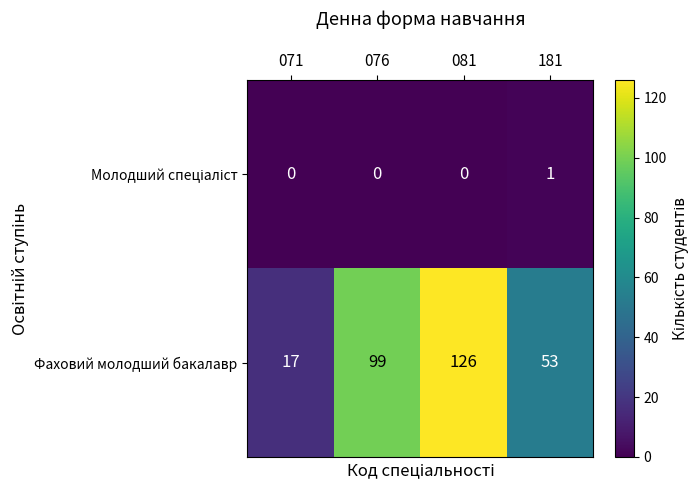

At which category does the chart reach its peak across all series?

081